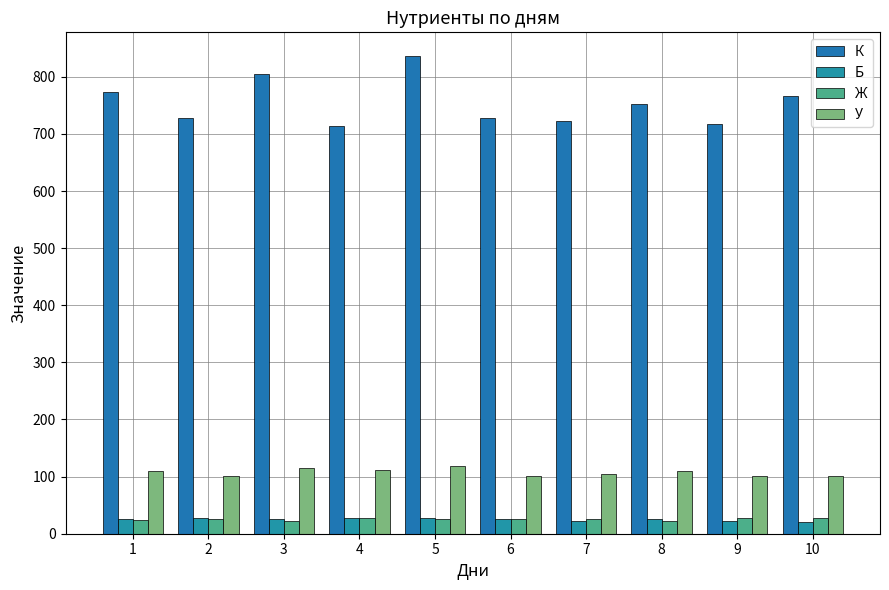

Reading left to right, what are all the values shown in this chart?

К: 1=773	2=728	3=804	4=714	5=836	6=727	7=722	8=753	9=717	10=767
Б: 1=25	2=28	3=25	4=27	5=28	6=26	7=23	8=26	9=23	10=21
Ж: 1=24	2=26	3=23	4=27	5=26	6=25	7=26	8=22	9=27	10=27
У: 1=109	2=101	3=115	4=112	5=119	6=101	7=104	8=109	9=101	10=101